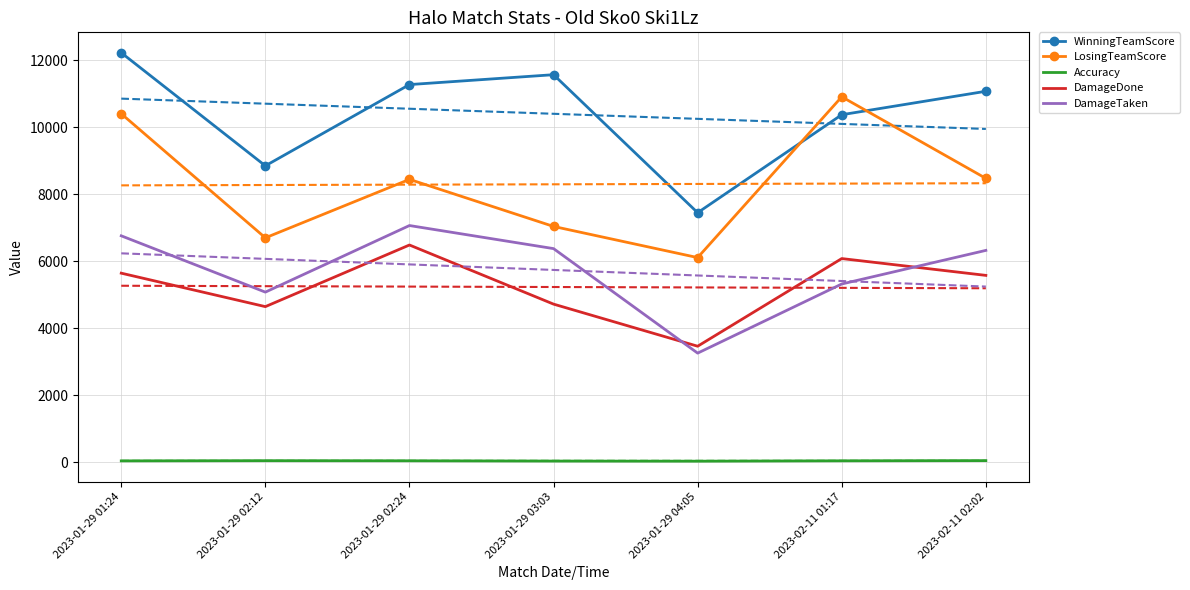

Between 2023-01-29 02:12 and 2023-01-29 03:03, which series saw the biggest shift?

WinningTeamScore